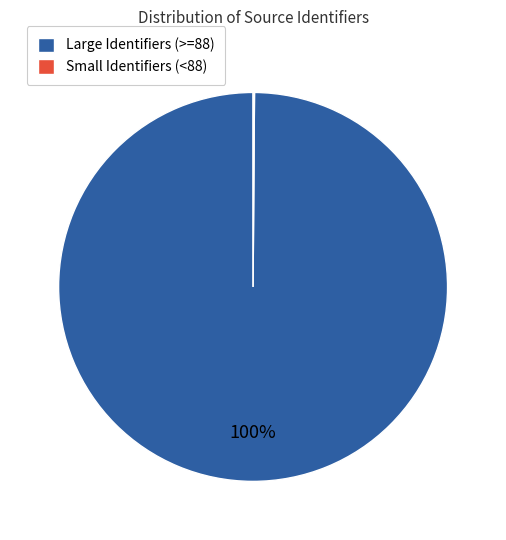

Which category has the biggest portion of the pie?

Large Identifiers (>=88)